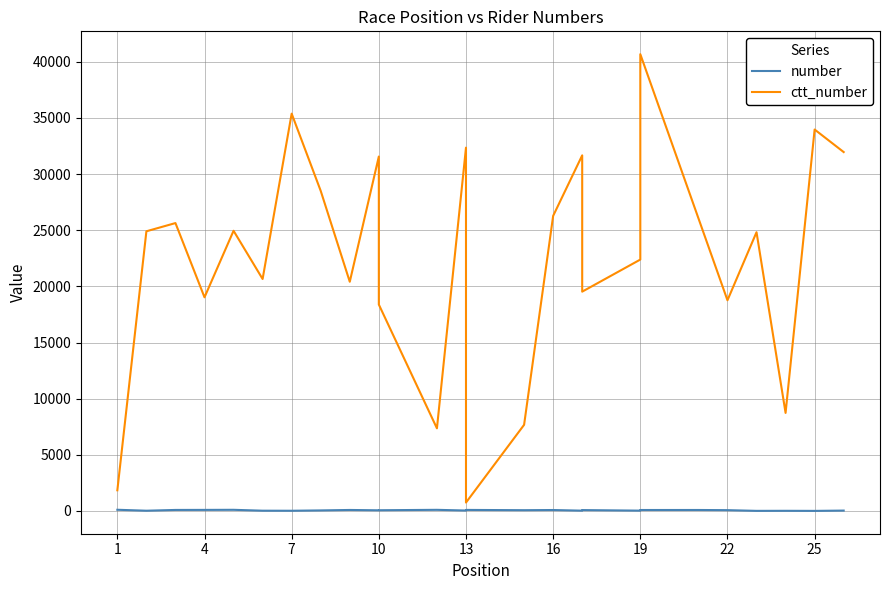

What is the average value of the number series?

61